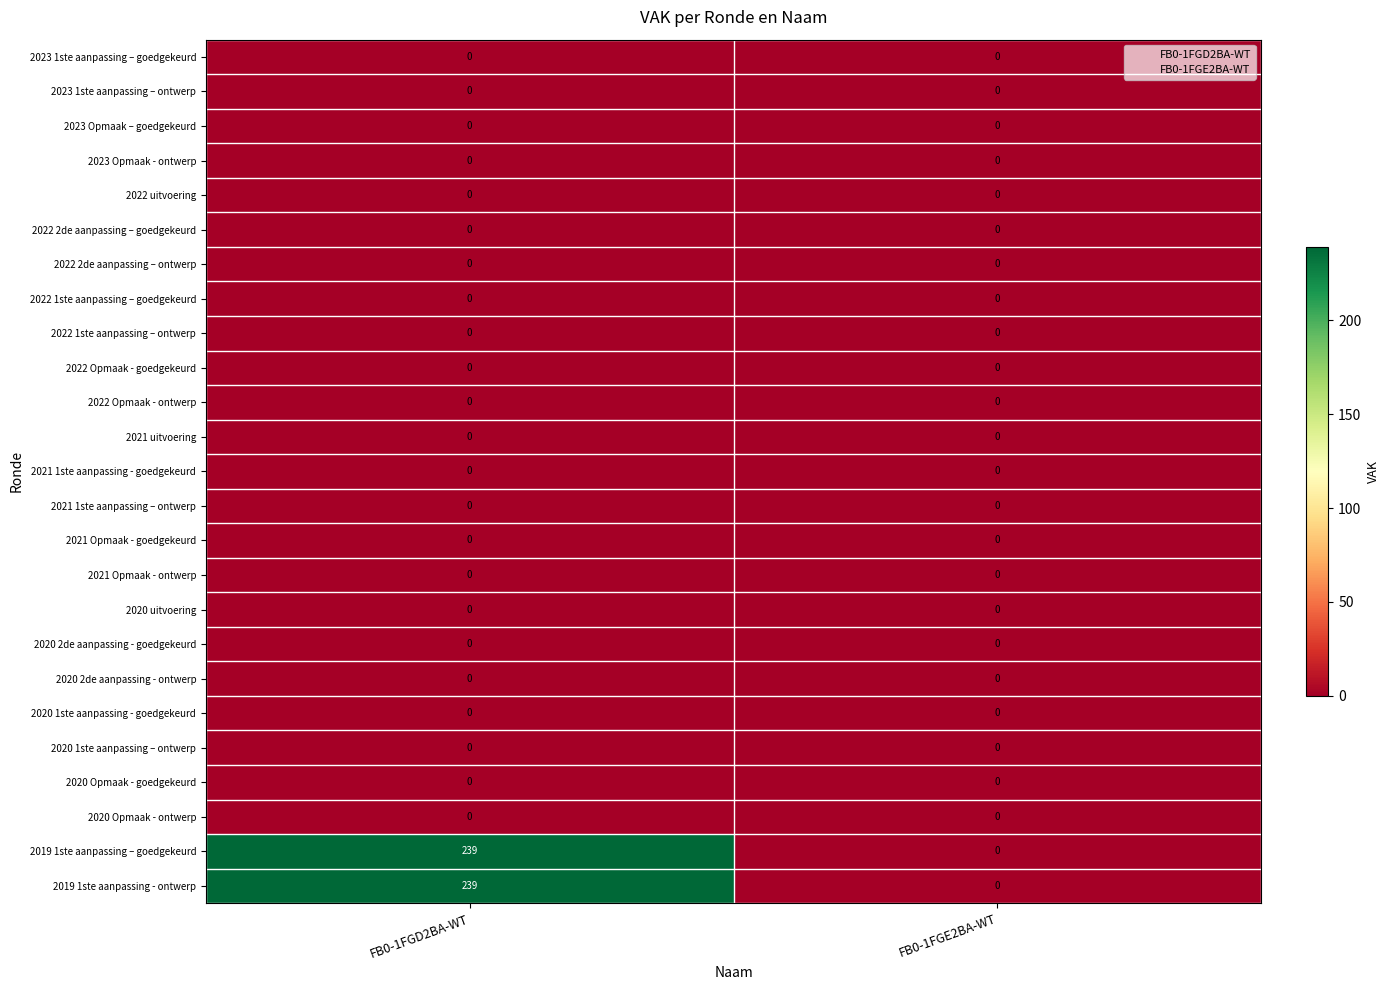

What is the spread (max minus min) of values at FB0-1FGD2BA-WT?

239